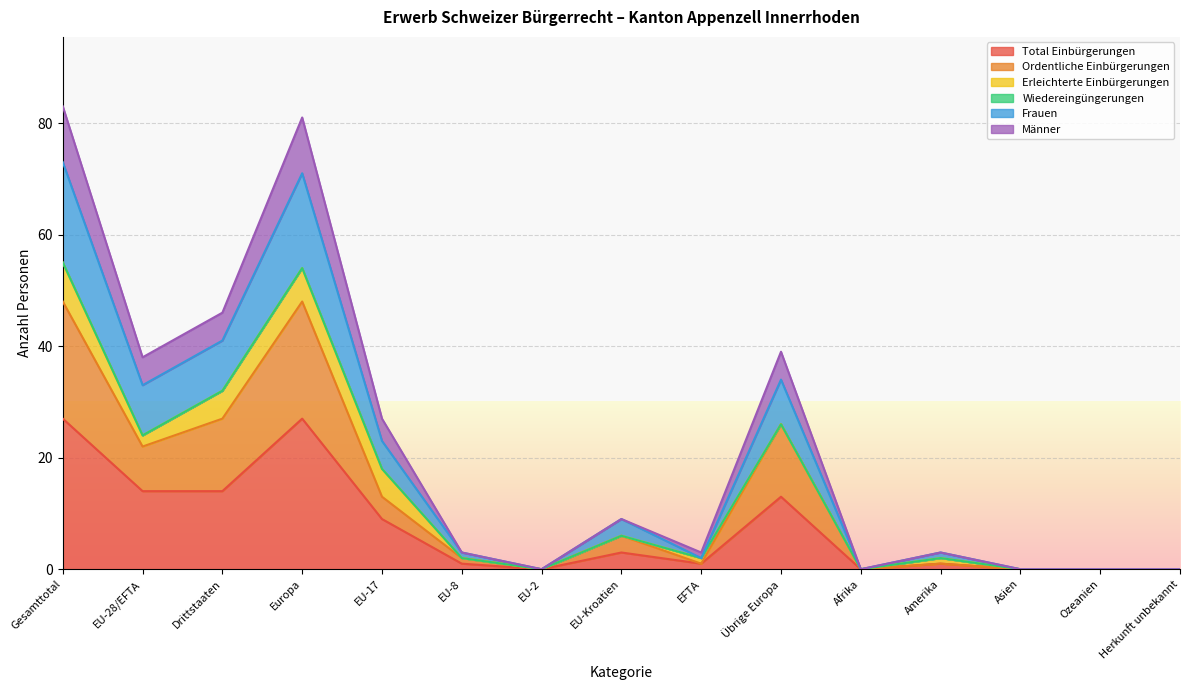

True or false: Frauen has more than 0 points higher than both neighbors.

True